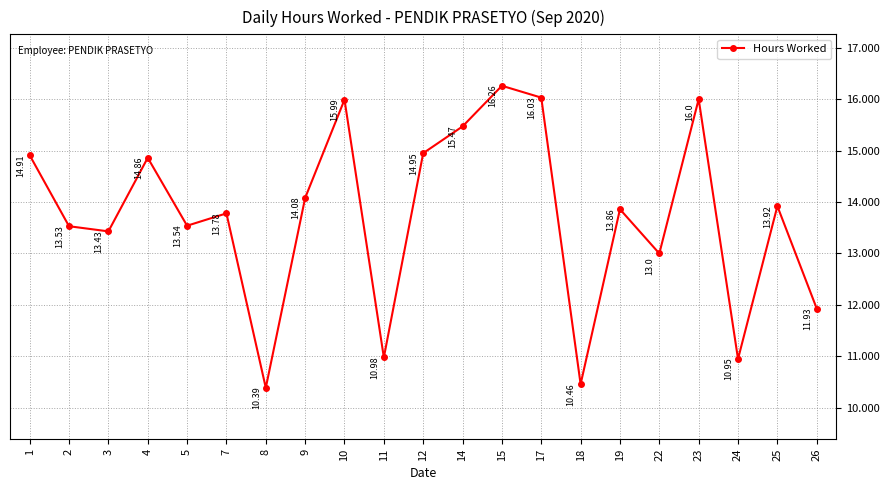

What is the difference between the second highest and second lowest values?

5.6